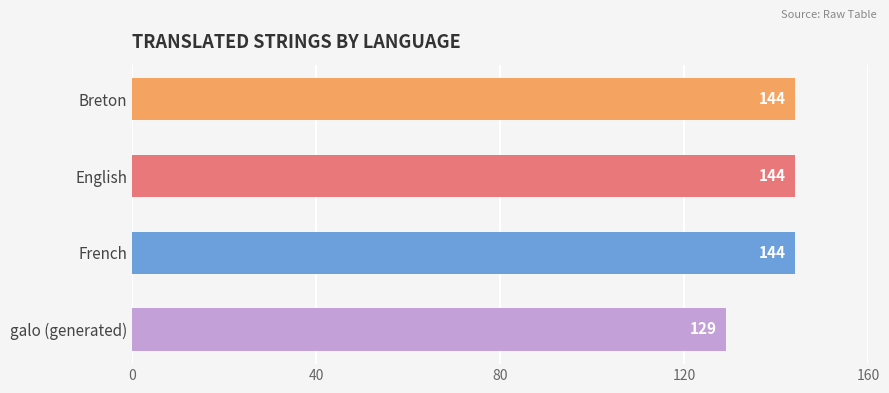

The chart shows a value of 221 at English. True or false?

False